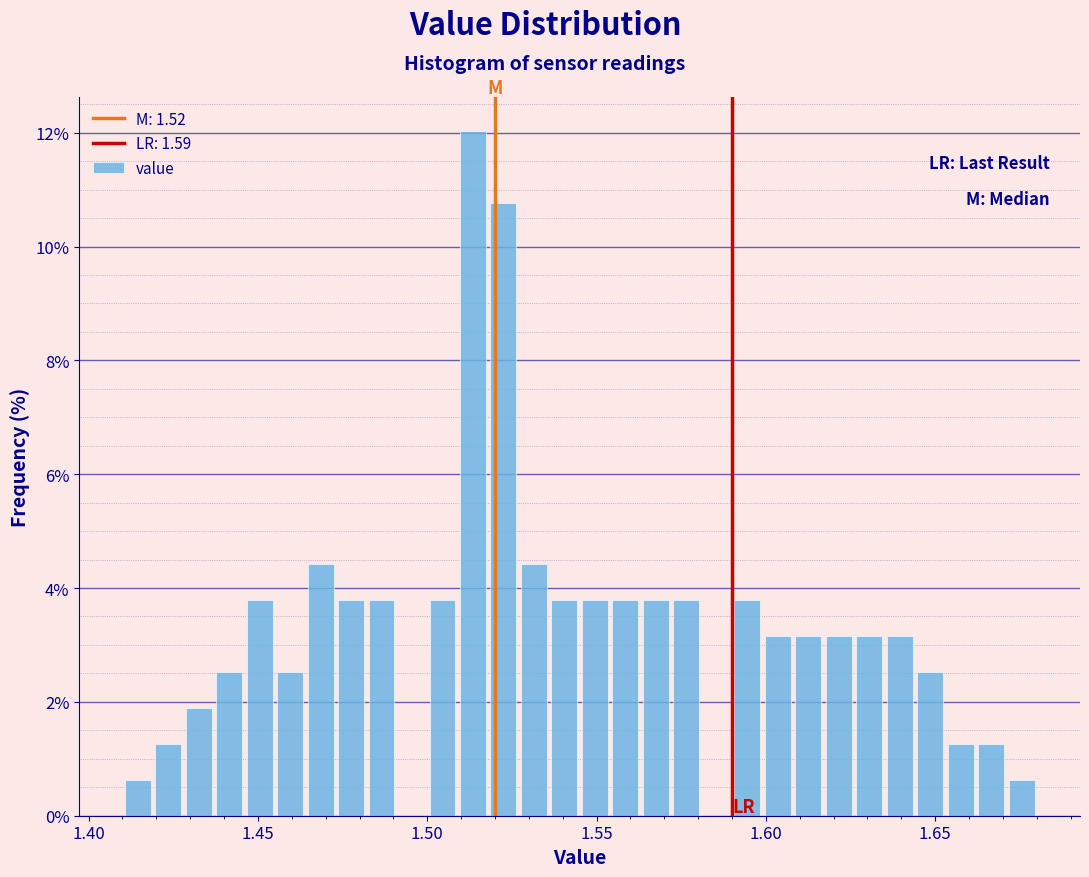

Read against the x-axis, roughly where is the centre of the tallest bar?

1.515